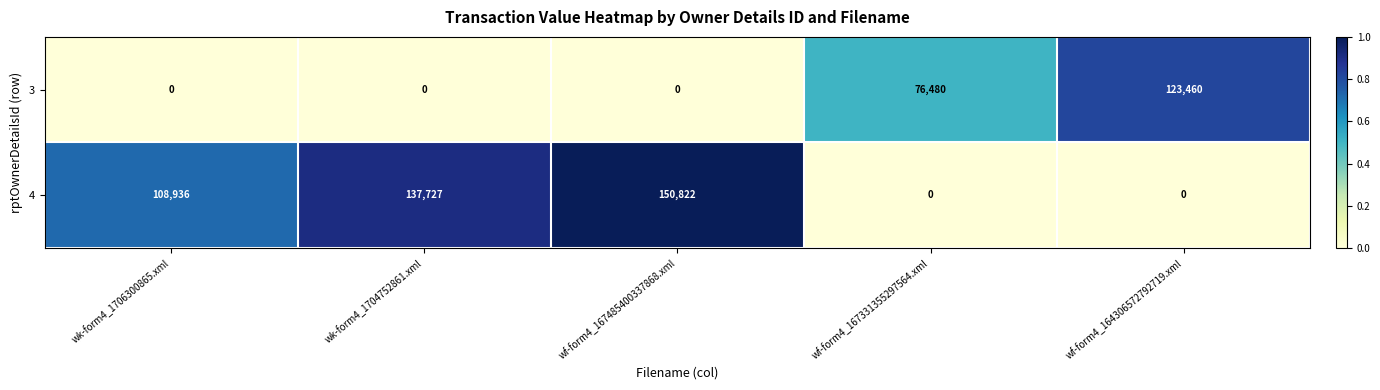

How many values in 4 are above zero?

3